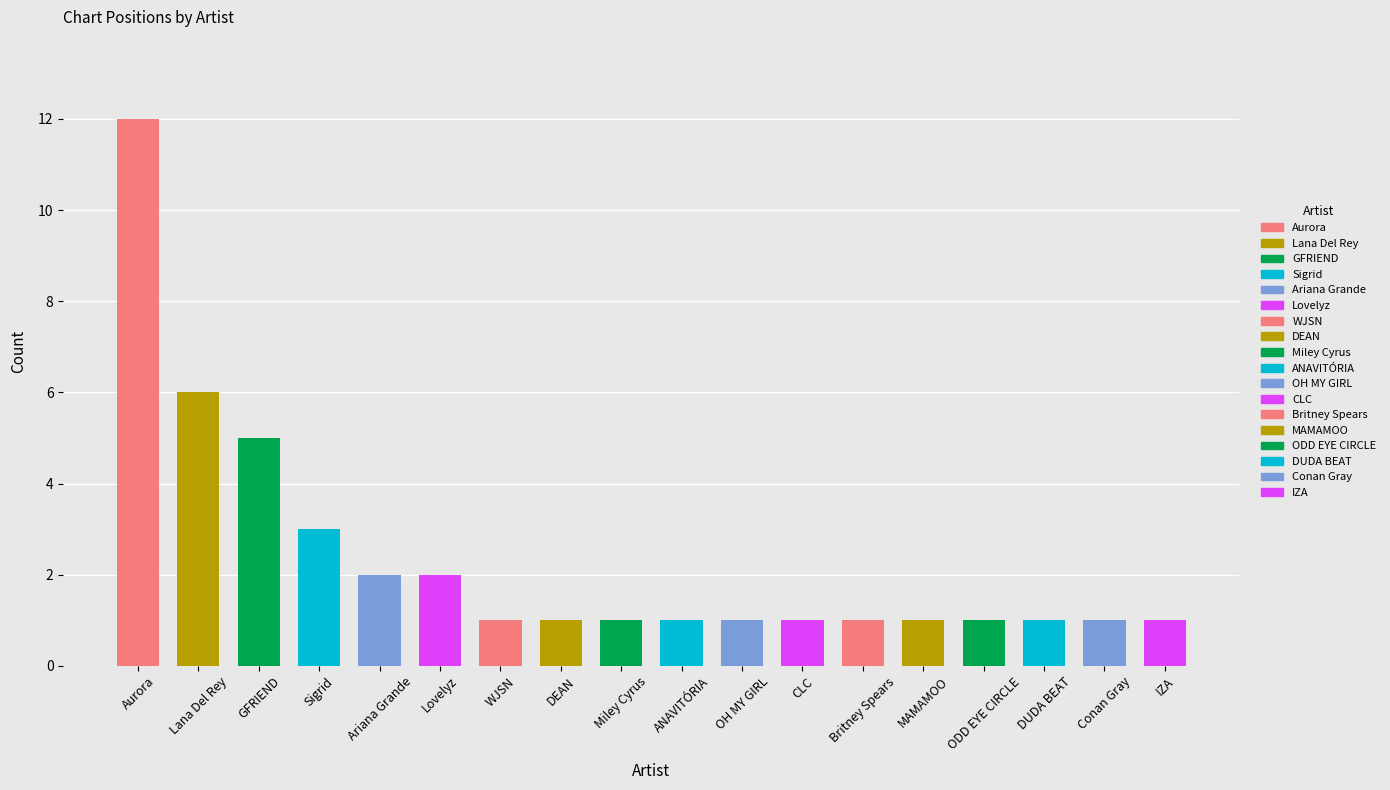

At which label is the value closest to 6?

Lana Del Rey